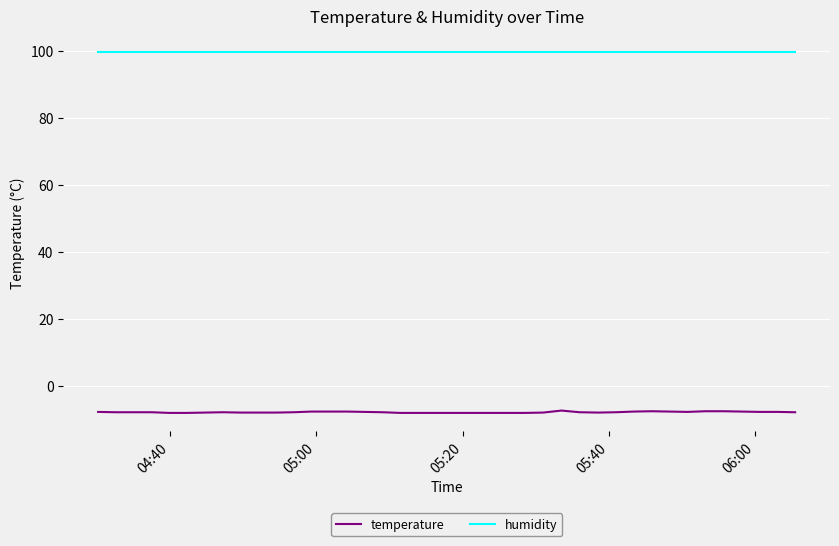

List the series in order of their overall mean, lowest first.

temperature, humidity